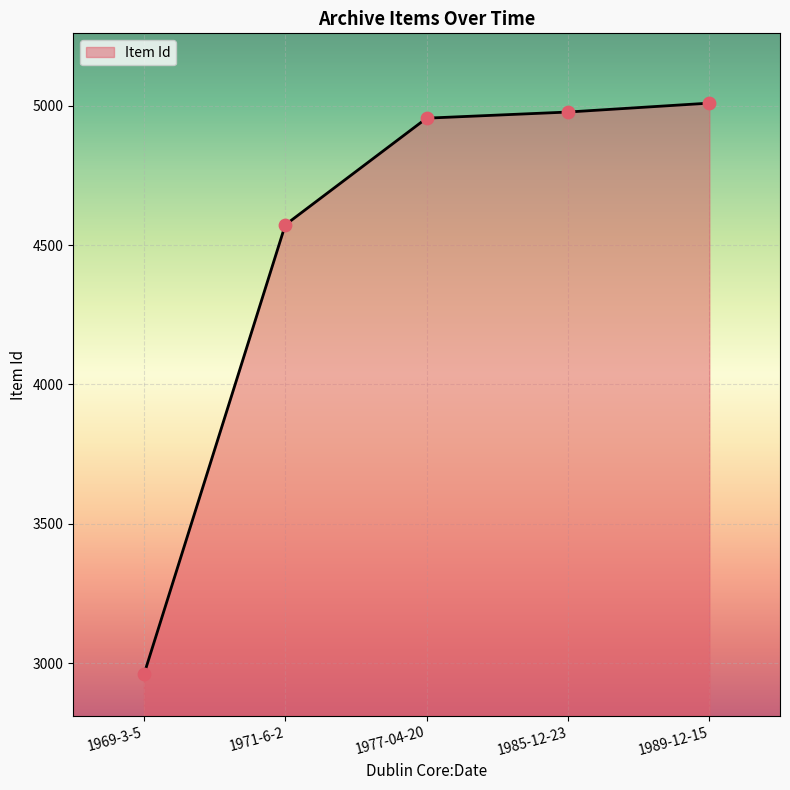

Between 1985-12-23 and 1977-04-20, which is larger?

1985-12-23